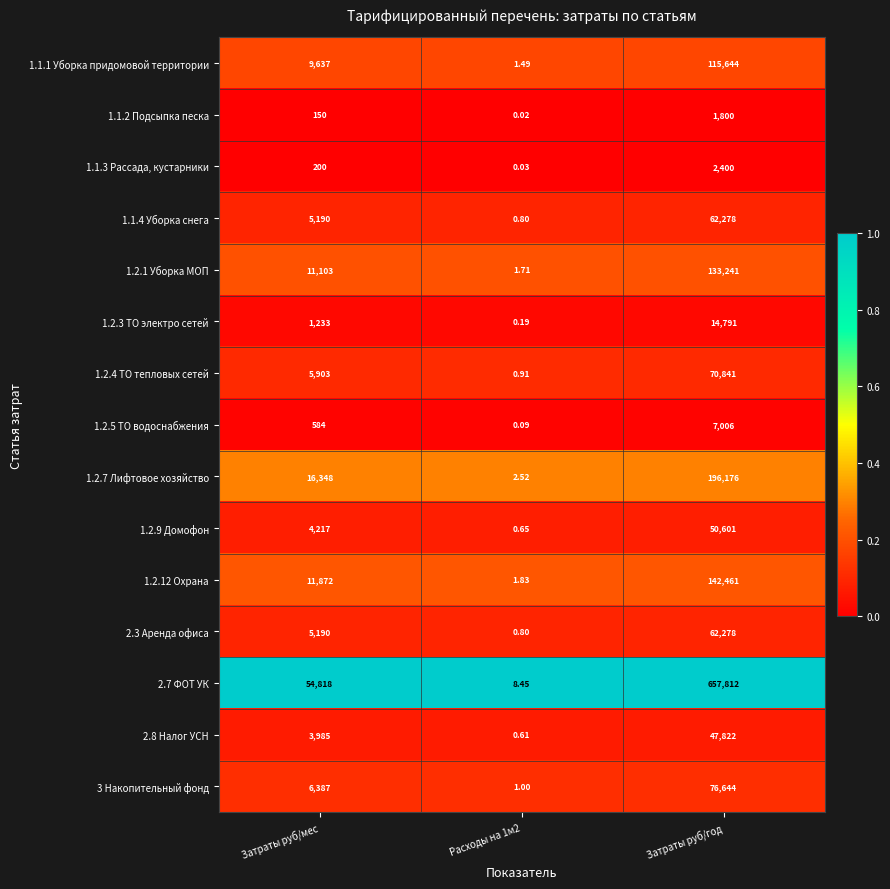

At how many categories does at least one series exceed 0?

3